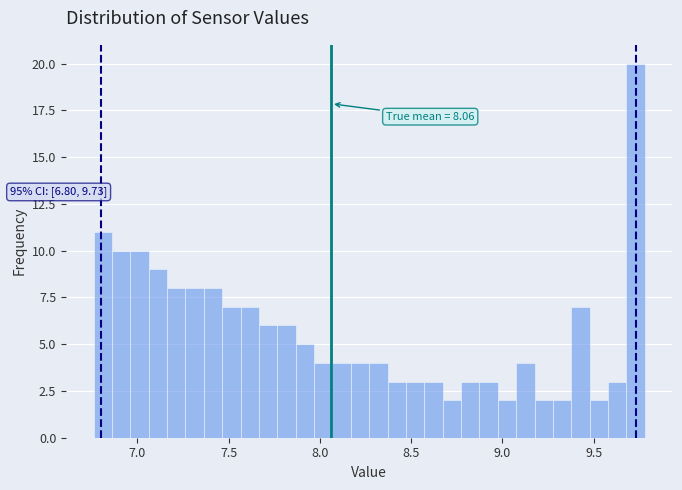

Around what value on the x-axis is the tallest bar? Give the approximate position of its centre, as read against the axis.

9.75